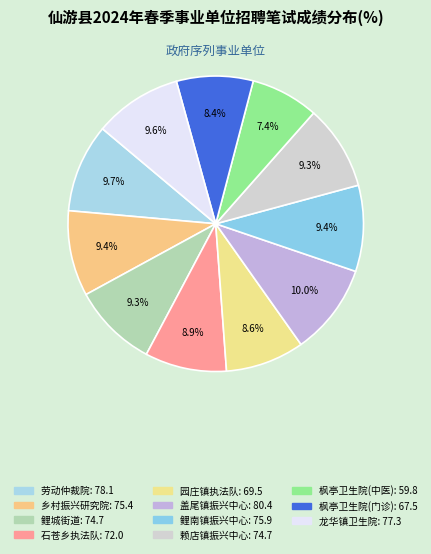

How many segments does this pie chart have?

11